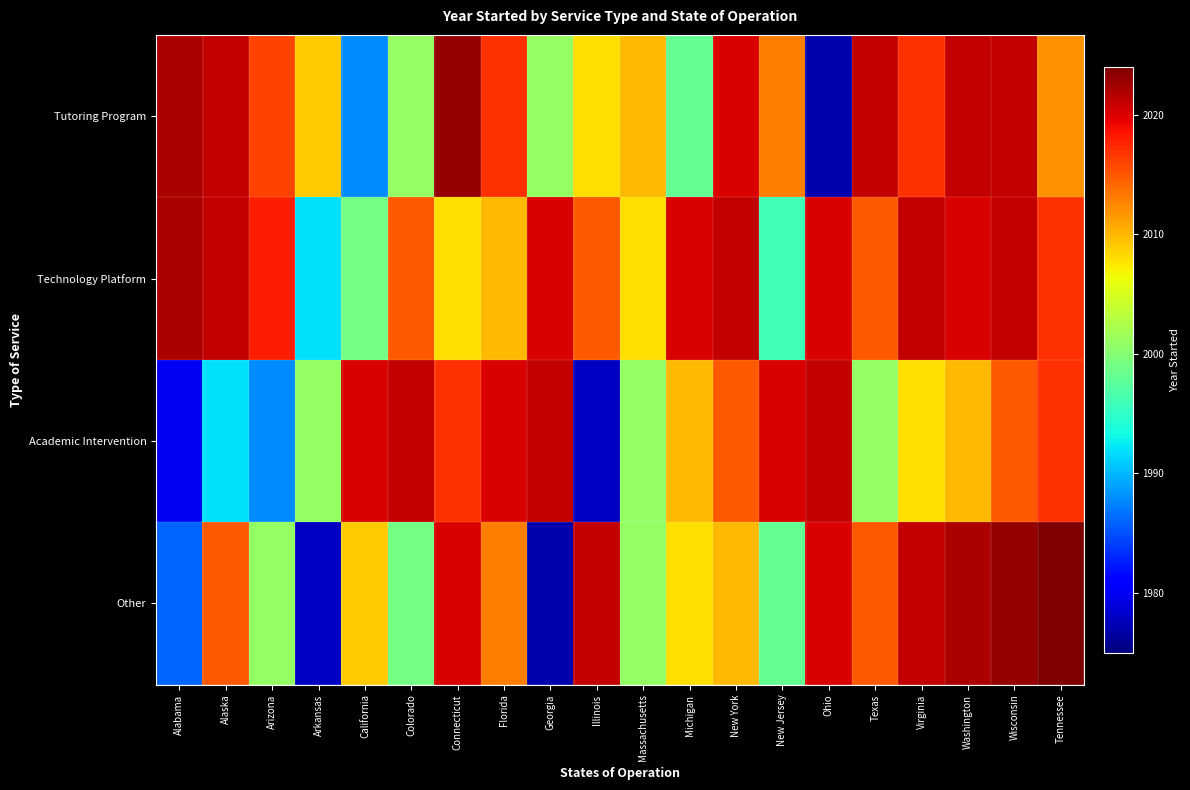

At which category is the sum across all series the highest?

Wisconsin